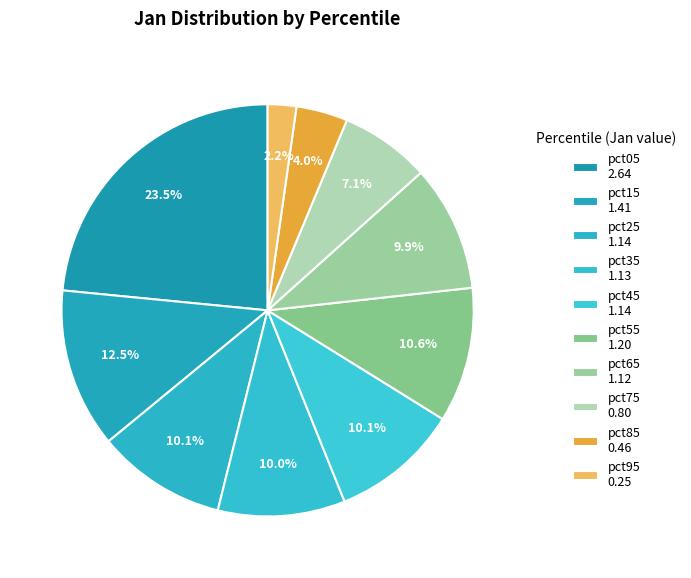

Count the number of slices in the pie.

10